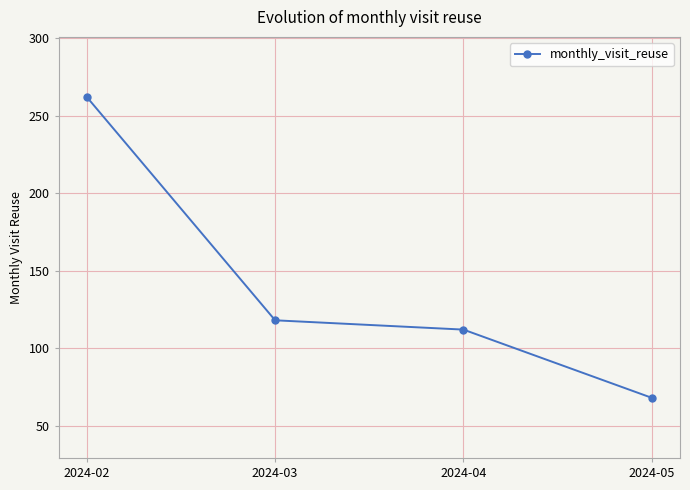

Does the chart have visible grid lines?

Yes